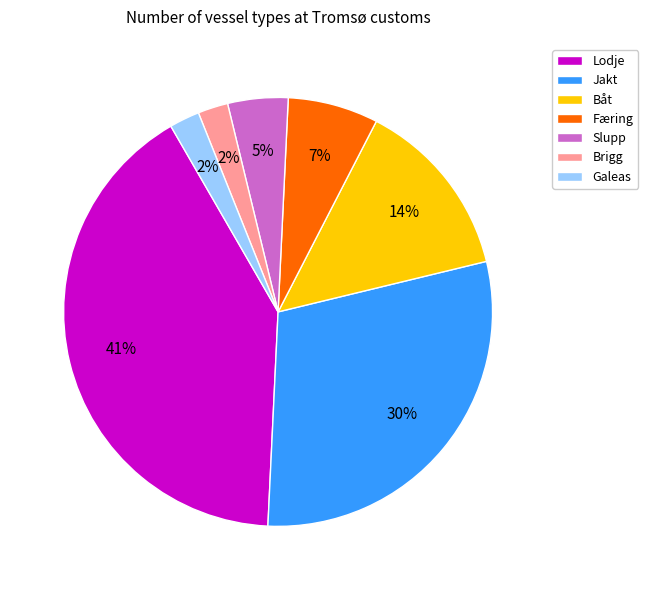

Is it true that Båt is 14% of the pie?

True